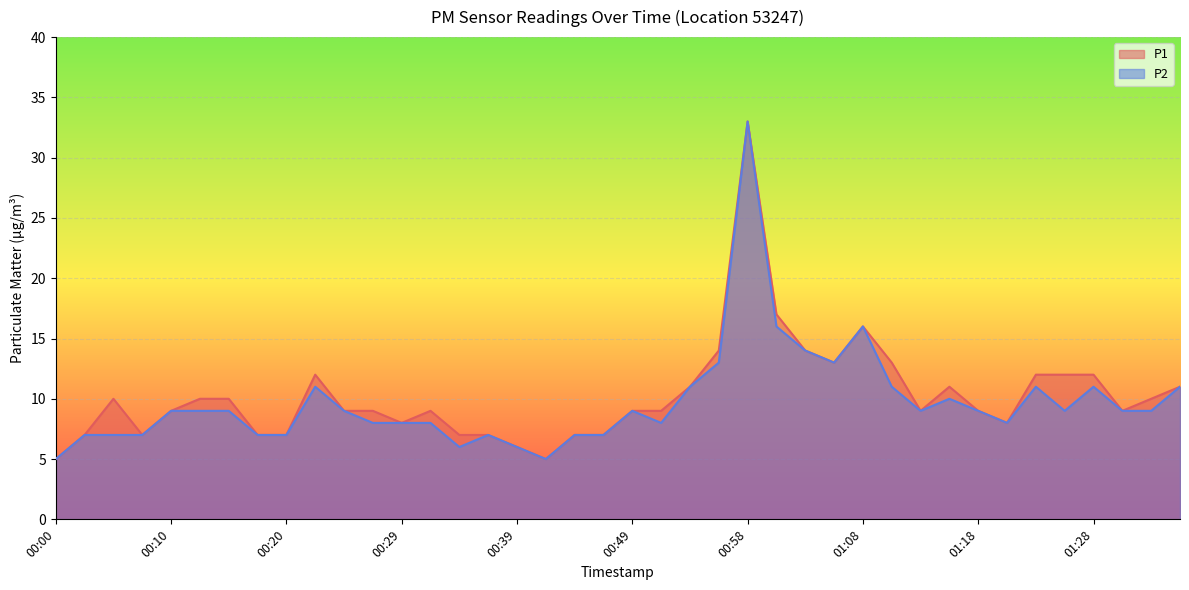

Which has a higher value, 00:24 or 00:17?

00:24